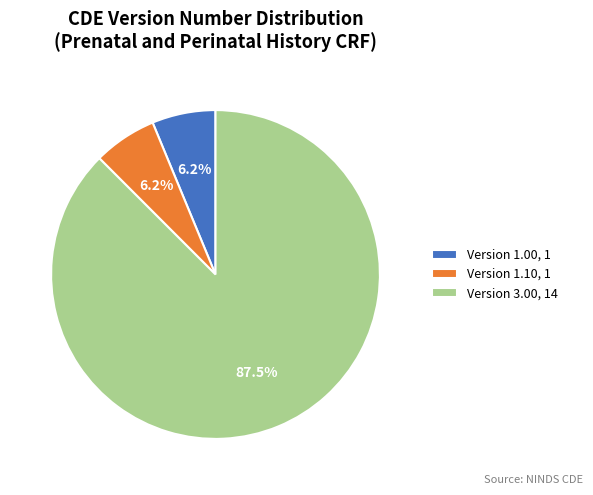

Which category has the biggest portion of the pie?

Version 3.00, 14